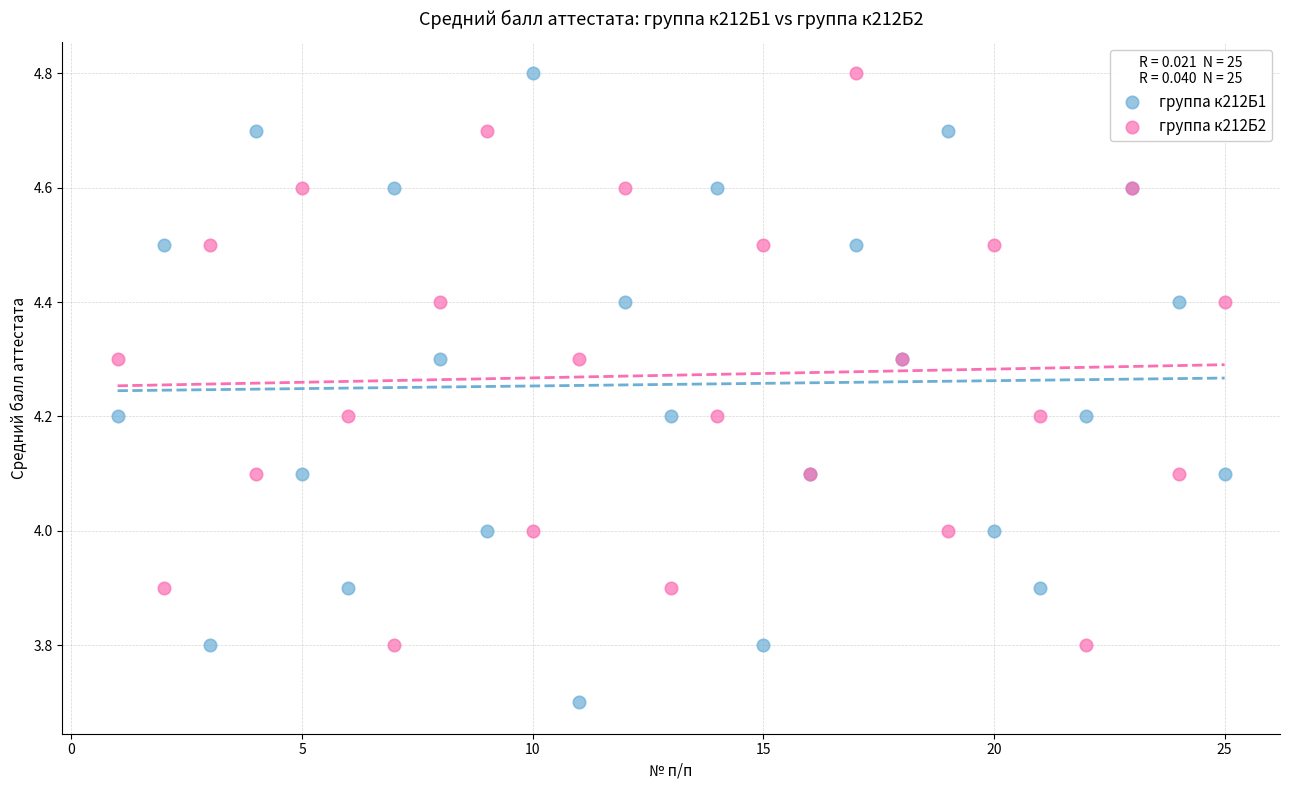

What is the X range (max minus min) for the scatter plot?

24.0